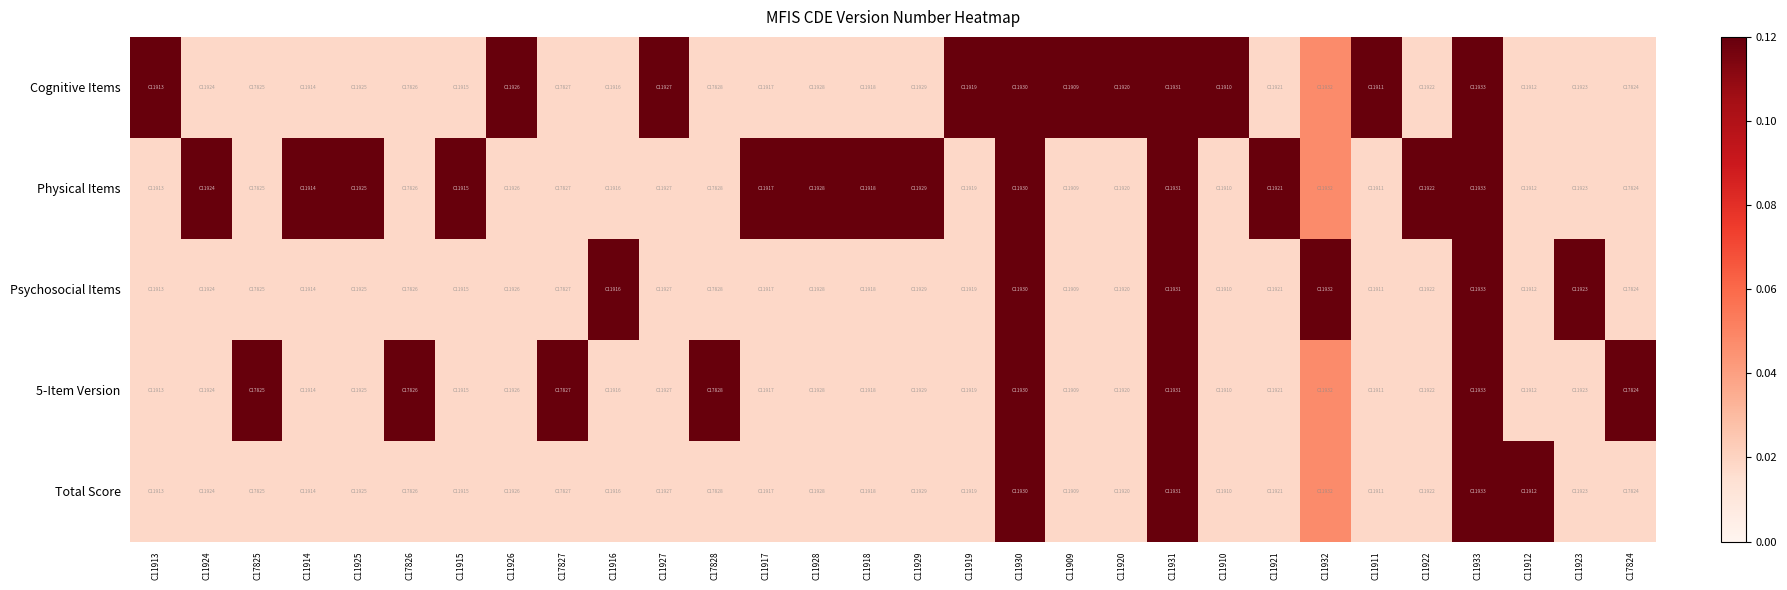

Reading left to right, transcribe all the data shown in this chart.

Cognitive Items: C11913=0.1	C11924=0.0	C17825=0.0	C11914=0.0	C11925=0.0	C17826=0.0	C11915=0.0	C11926=0.1	C17827=0.0	C11916=0.0	C11927=0.1	C17828=0.0	C11917=0.0	C11928=0.0	C11918=0.0	C11929=0.0	C11919=0.1	C11930=0.2	C11909=0.1	C11920=0.1	C11931=1.0	C11910=0.1	C11921=0.0	C11932=0.0	C11911=0.1	C11922=0.0	C11933=0.5	C11912=0.0	C11923=0.0	C17824=0.0
Physical Items: C11913=0.0	C11924=0.1	C17825=0.0	C11914=0.1	C11925=0.1	C17826=0.0	C11915=0.1	C11926=0.0	C17827=0.0	C11916=0.0	C11927=0.0	C17828=0.0	C11917=0.1	C11928=0.1	C11918=0.1	C11929=0.1	C11919=0.0	C11930=1.0	C11909=0.0	C11920=0.0	C11931=0.2	C11910=0.0	C11921=0.1	C11932=0.0	C11911=0.0	C11922=0.1	C11933=0.5	C11912=0.0	C11923=0.0	C17824=0.0
Psychosocial Items: C11913=0.0	C11924=0.0	C17825=0.0	C11914=0.0	C11925=0.0	C17826=0.0	C11915=0.0	C11926=0.0	C17827=0.0	C11916=0.1	C11927=0.0	C17828=0.0	C11917=0.0	C11928=0.0	C11918=0.0	C11929=0.0	C11919=0.0	C11930=0.2	C11909=0.0	C11920=0.0	C11931=0.2	C11910=0.0	C11921=0.0	C11932=0.3	C11911=0.0	C11922=0.0	C11933=0.5	C11912=0.0	C11923=0.1	C17824=0.0
5-Item Version: C11913=0.0	C11924=0.0	C17825=0.1	C11914=0.0	C11925=0.0	C17826=0.1	C11915=0.0	C11926=0.0	C17827=0.1	C11916=0.0	C11927=0.0	C17828=0.1	C11917=0.0	C11928=0.0	C11918=0.0	C11929=0.0	C11919=0.0	C11930=0.2	C11909=0.0	C11920=0.0	C11931=0.2	C11910=0.0	C11921=0.0	C11932=0.0	C11911=0.0	C11922=0.0	C11933=0.5	C11912=0.0	C11923=0.0	C17824=0.1
Total Score: C11913=0.0	C11924=0.0	C17825=0.0	C11914=0.0	C11925=0.0	C17826=0.0	C11915=0.0	C11926=0.0	C17827=0.0	C11916=0.0	C11927=0.0	C17828=0.0	C11917=0.0	C11928=0.0	C11918=0.0	C11929=0.0	C11919=0.0	C11930=0.2	C11909=0.0	C11920=0.0	C11931=0.2	C11910=0.0	C11921=0.0	C11932=0.0	C11911=0.0	C11922=0.0	C11933=1.0	C11912=0.1	C11923=0.0	C17824=0.0